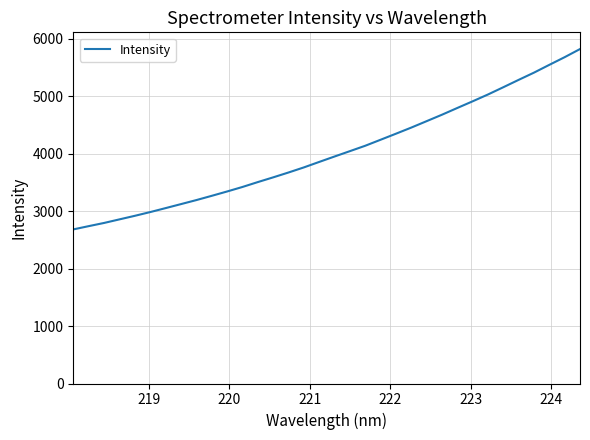

What is the minimum value shown in the chart?

2683.7